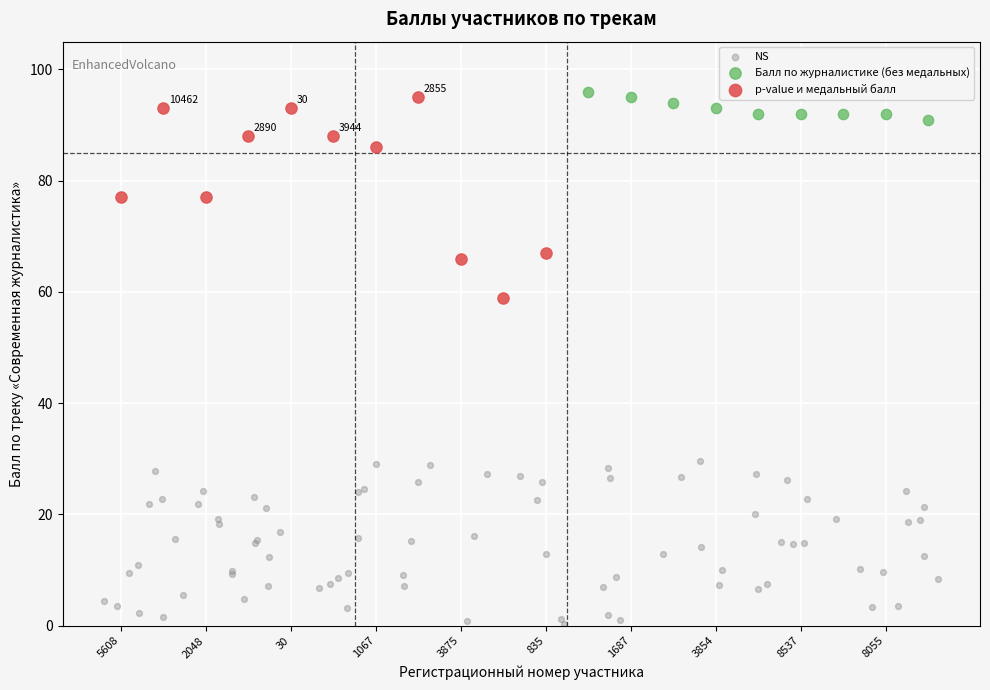

Which series reaches the minimum Y coordinate?

NS